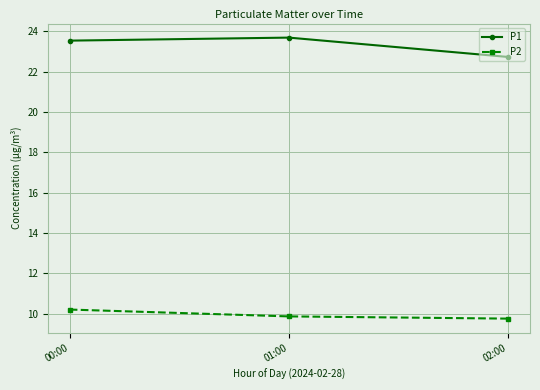

At which label does P1 reach its minimum?

02:00